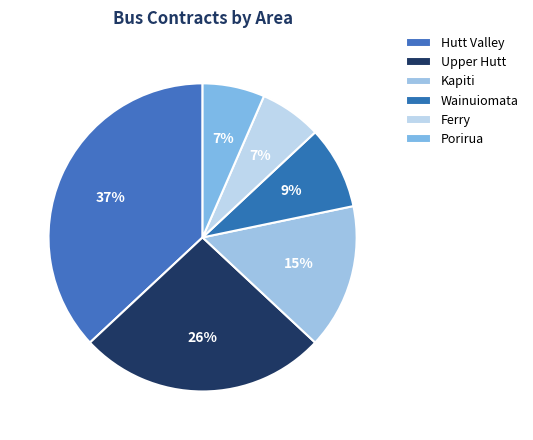

What percentage is the Wainuiomata slice, to the nearest percent?

9%